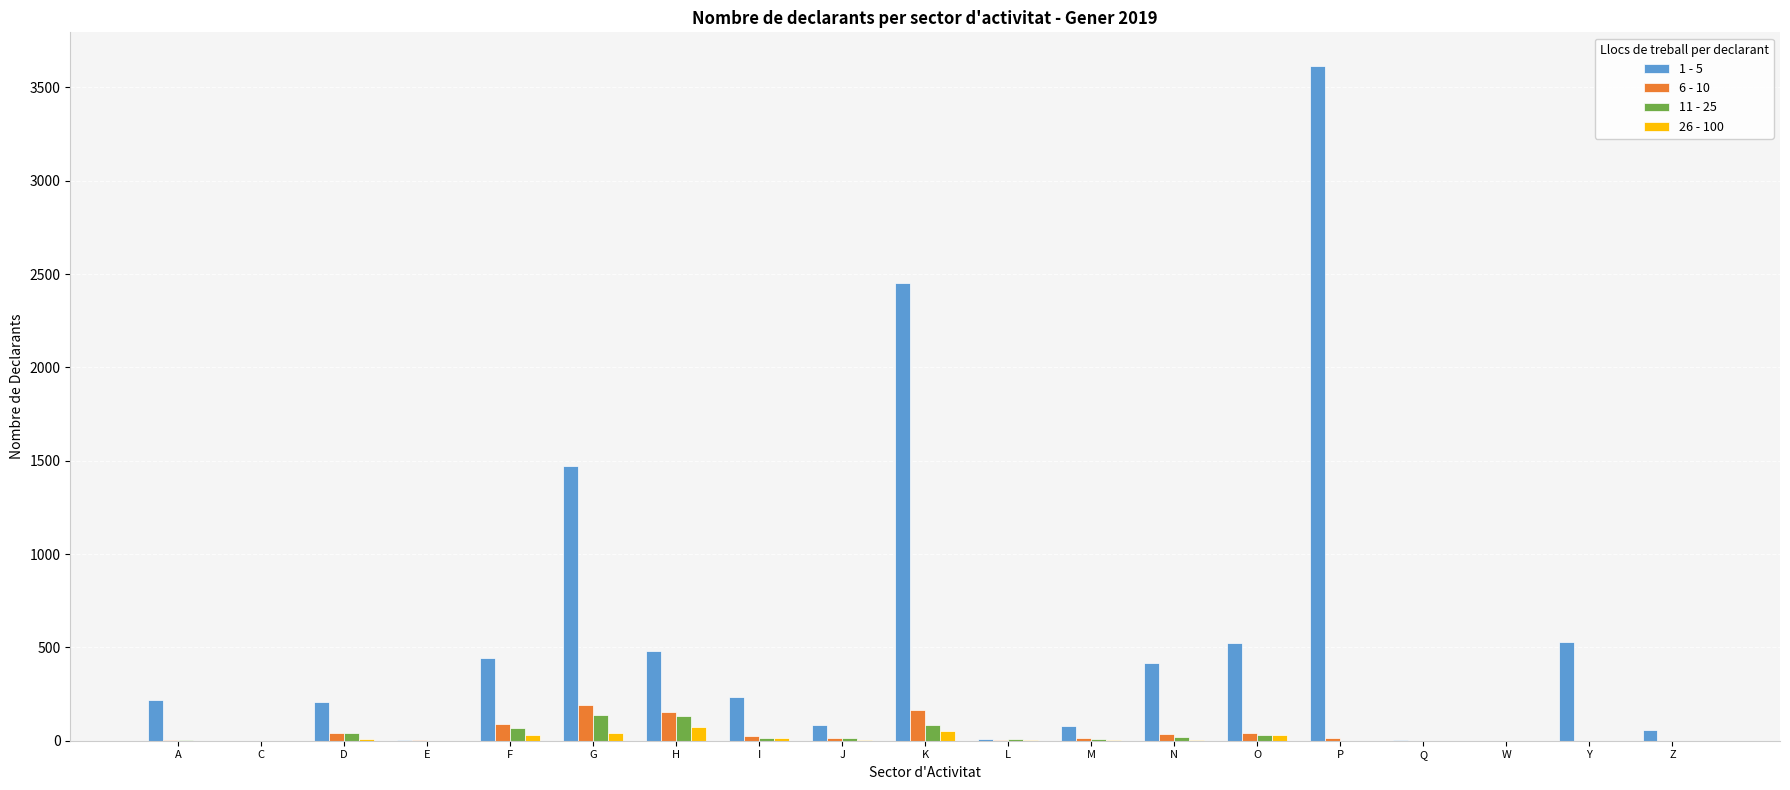

At which category does the chart reach its peak across all series?

P